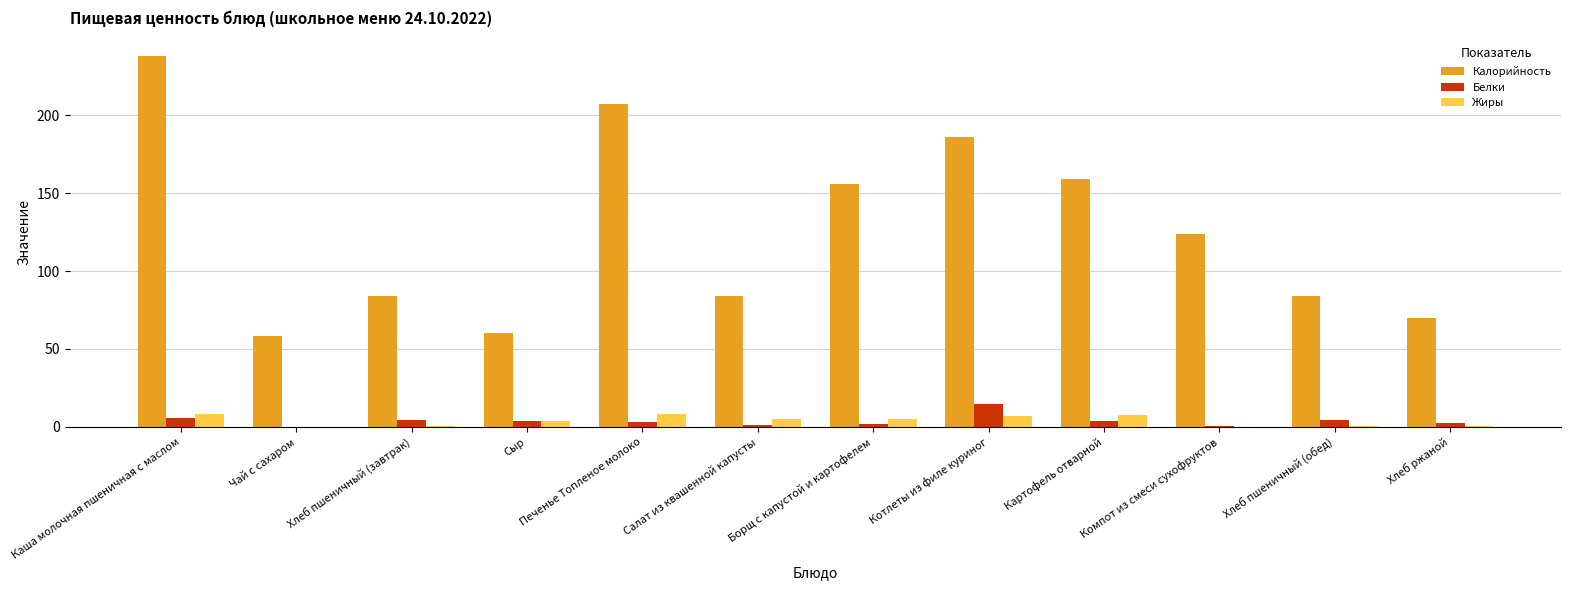

True or false: Калорийность has a value of 207.0 at Печенье Топленое молоко.

True